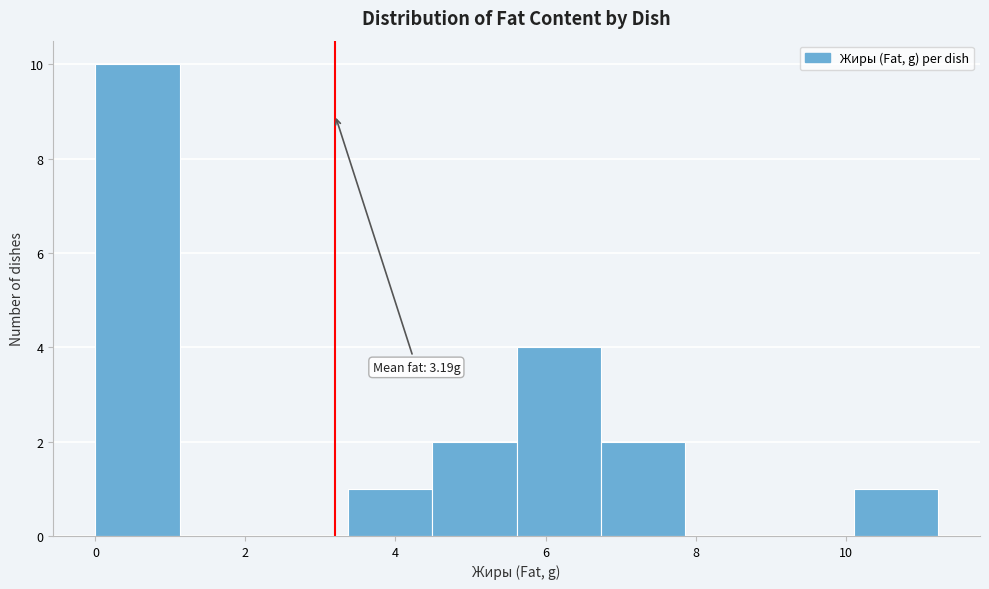

Which range on the x-axis has the tallest bar?

0.0 to 1.2